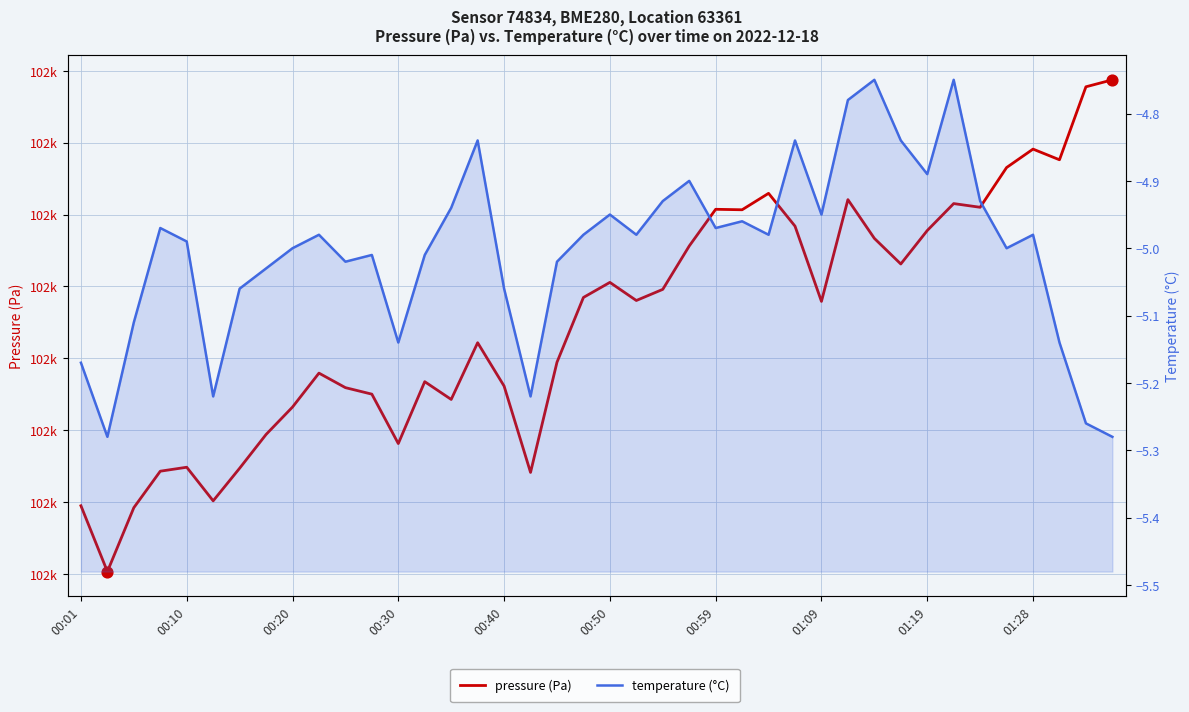

Which series contains the highest Y value?

pressure (Pa)